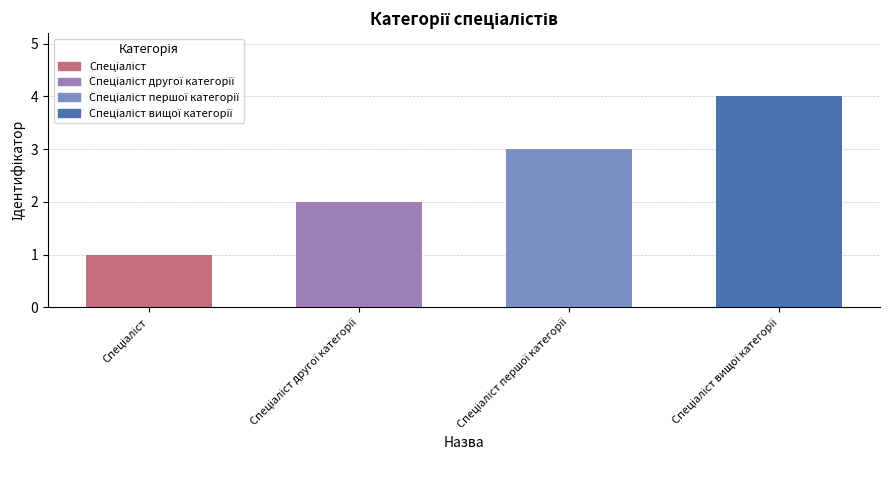

What is the difference between the maximum and minimum values?

3